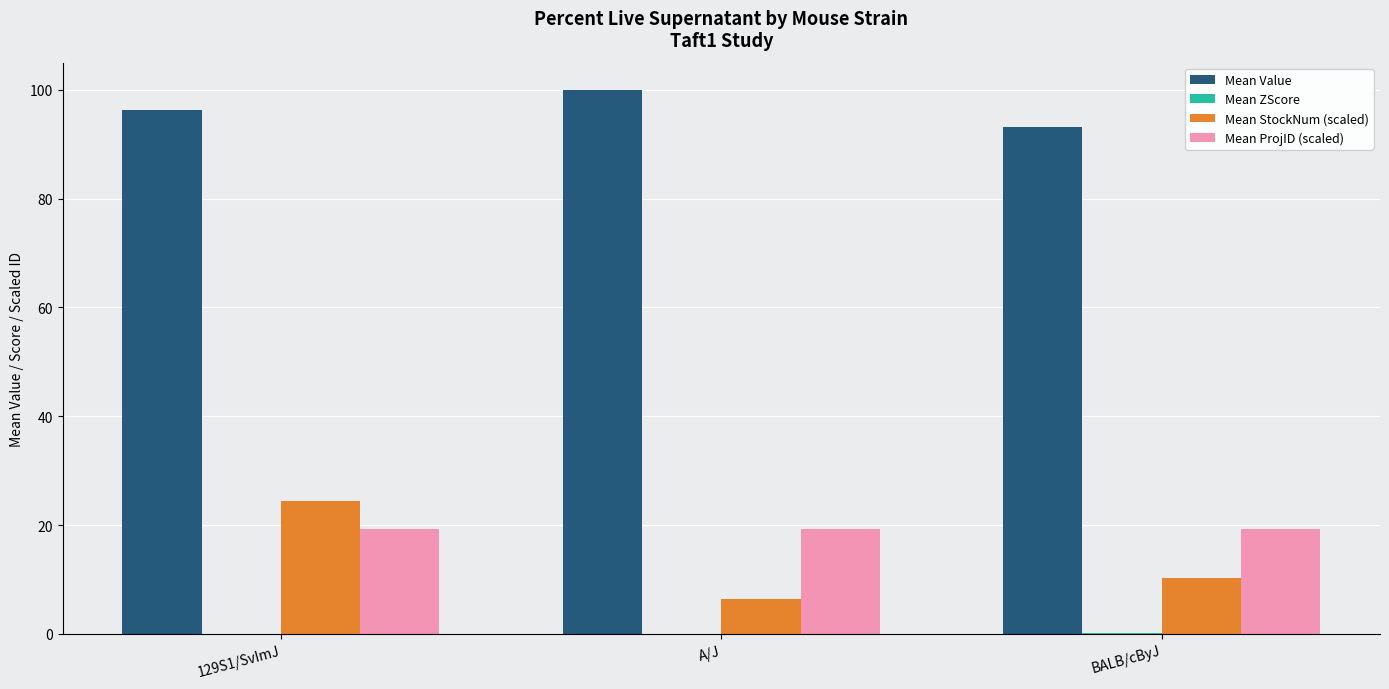

What is the maximum value shown in the chart?

100.0